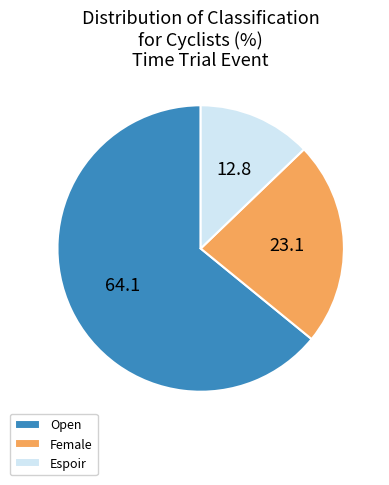

The Espoir slice represents 13% of the pie. True or false?

True